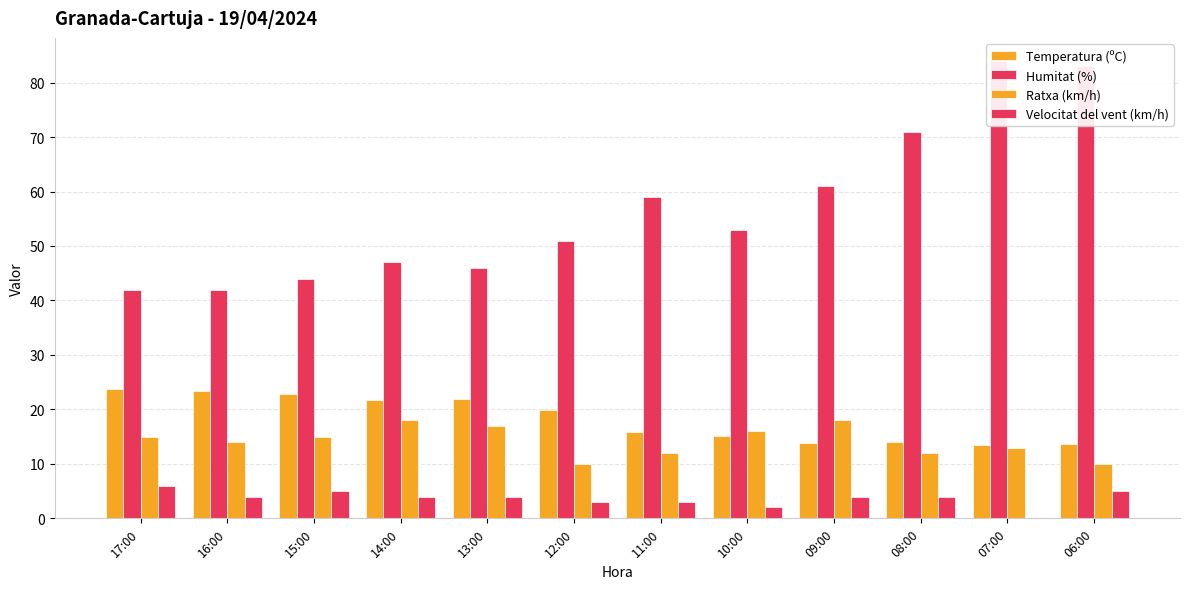

What is the sum of all Ratxa (km/h) values?

170.0